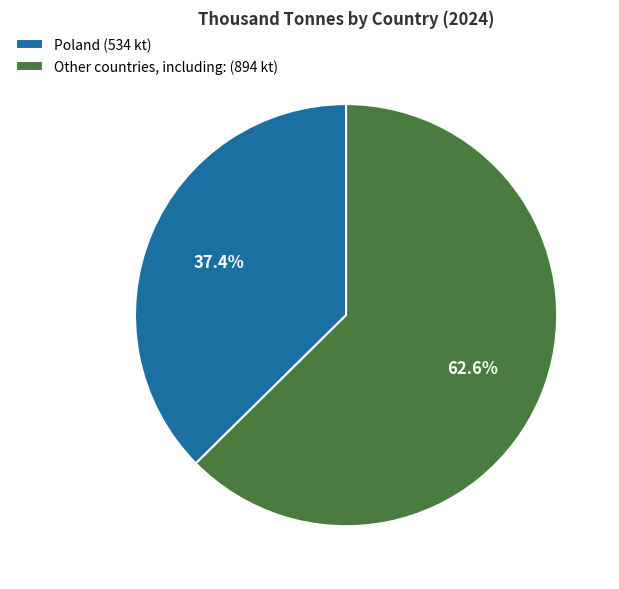

Which category has the biggest portion of the pie?

Other countries, including: